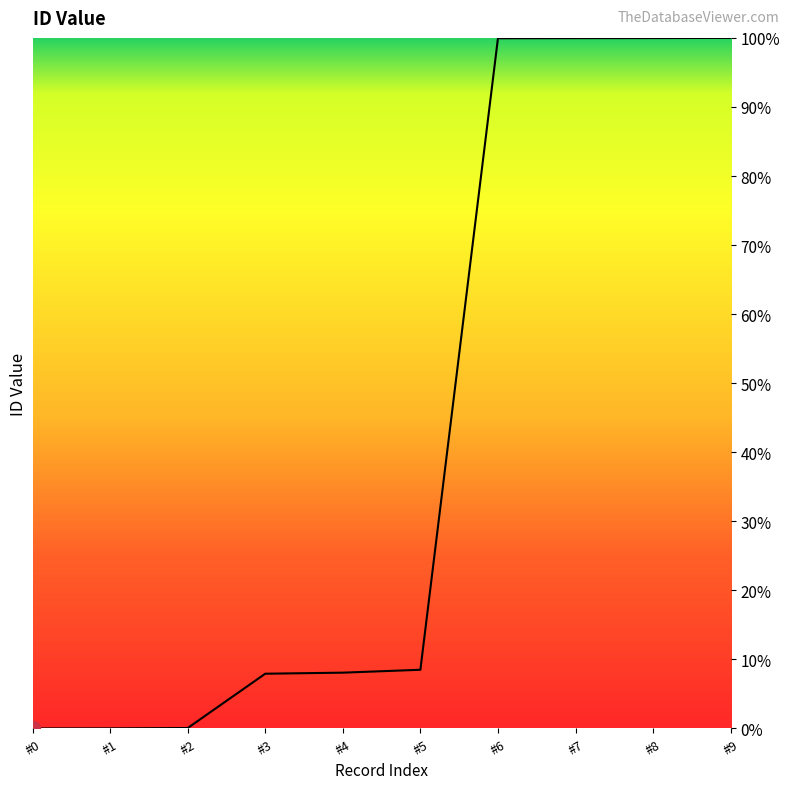

What is the value of the 9th point from the left?

100.0